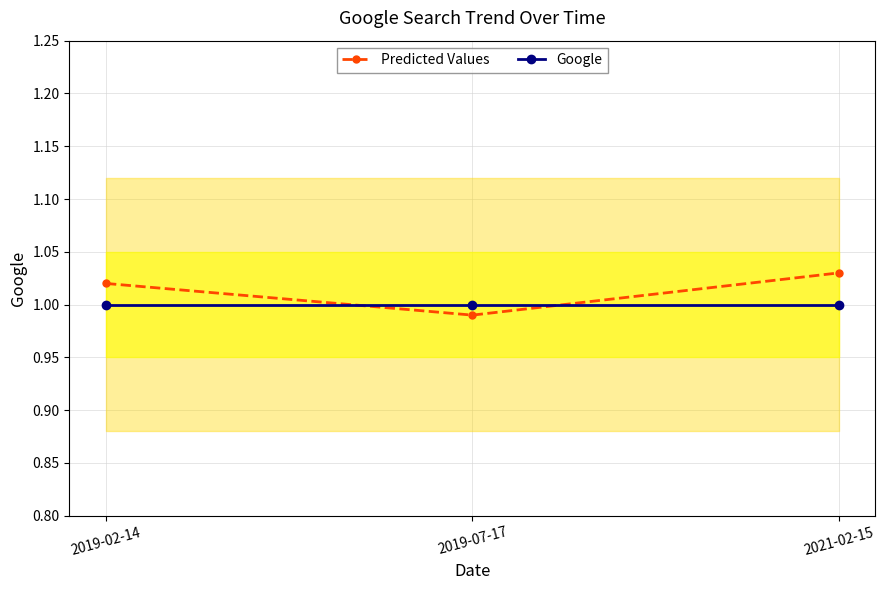

What is the maximum value shown in the chart?

1.0